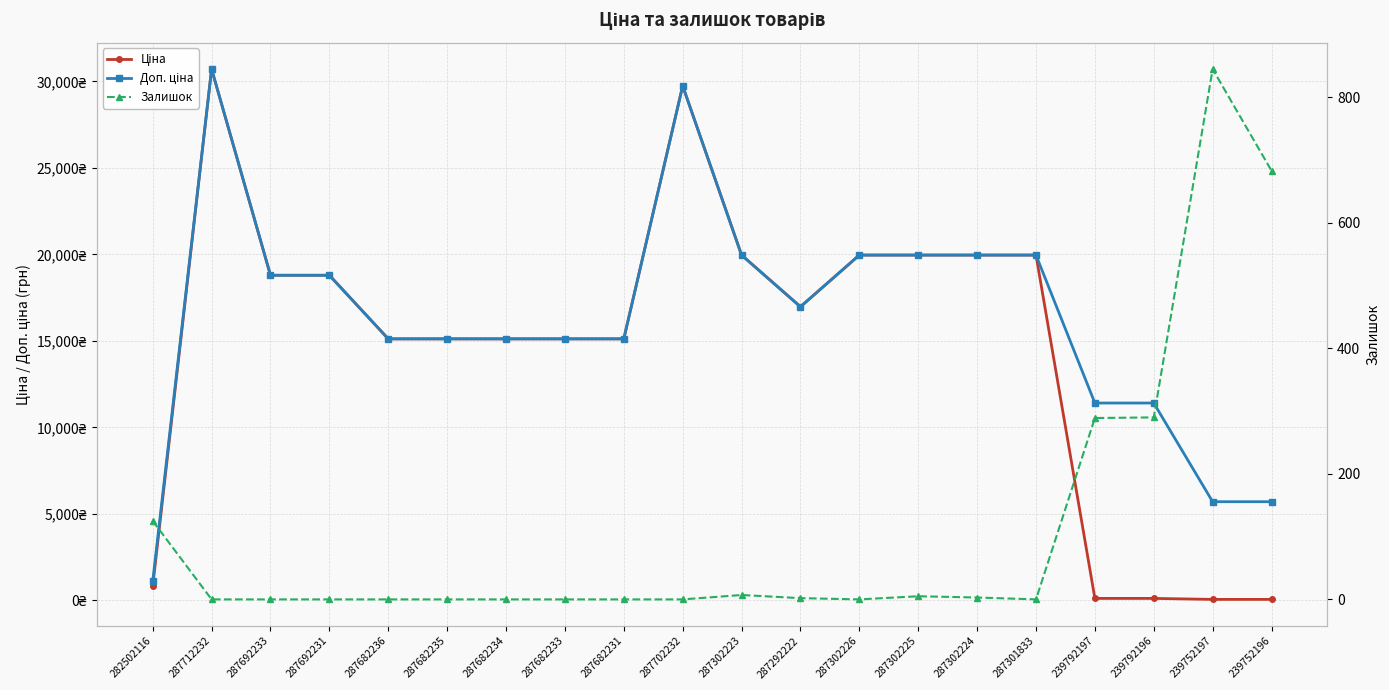

Reading left to right, transcribe all the data shown in this chart.

Ціна: 282502116=818.5	287712232=30717.1	287692233=18796.8	287692231=18796.8	287682236=15120.0	287682235=15120.0	287682234=15120.0	287682233=15120.0	287682231=15120.0	287702232=29747.2	287302223=19964.2	287292222=16976.3	287302226=19964.2	287302225=19964.2	287302224=19964.2	287301833=19964.2	239792197=114.1	239792196=114.1	239752197=57.0	239752196=57.0
Доп. ціна: 282502116=1109.2	287712232=30717.1	287692233=18796.8	287692231=18796.8	287682236=15120.0	287682235=15120.0	287682234=15120.0	287682233=15120.0	287682231=15120.0	287702232=29747.2	287302223=19964.2	287292222=16976.3	287302226=19964.2	287302225=19964.2	287302224=19964.2	287301833=19964.2	239792197=11410.0	239792196=11410.0	239752197=5705.0	239752196=5705.0
Залишок: 282502116=125.0	287712232=0.0	287692233=0.0	287692231=0.0	287682236=0.0	287682235=0.0	287682234=0.0	287682233=0.0	287682231=0.0	287702232=0.0	287302223=7.0	287292222=2.0	287302226=0.0	287302225=5.0	287302224=3.0	287301833=0.0	239792197=289.0	239792196=290.0	239752197=845.0	239752196=683.0